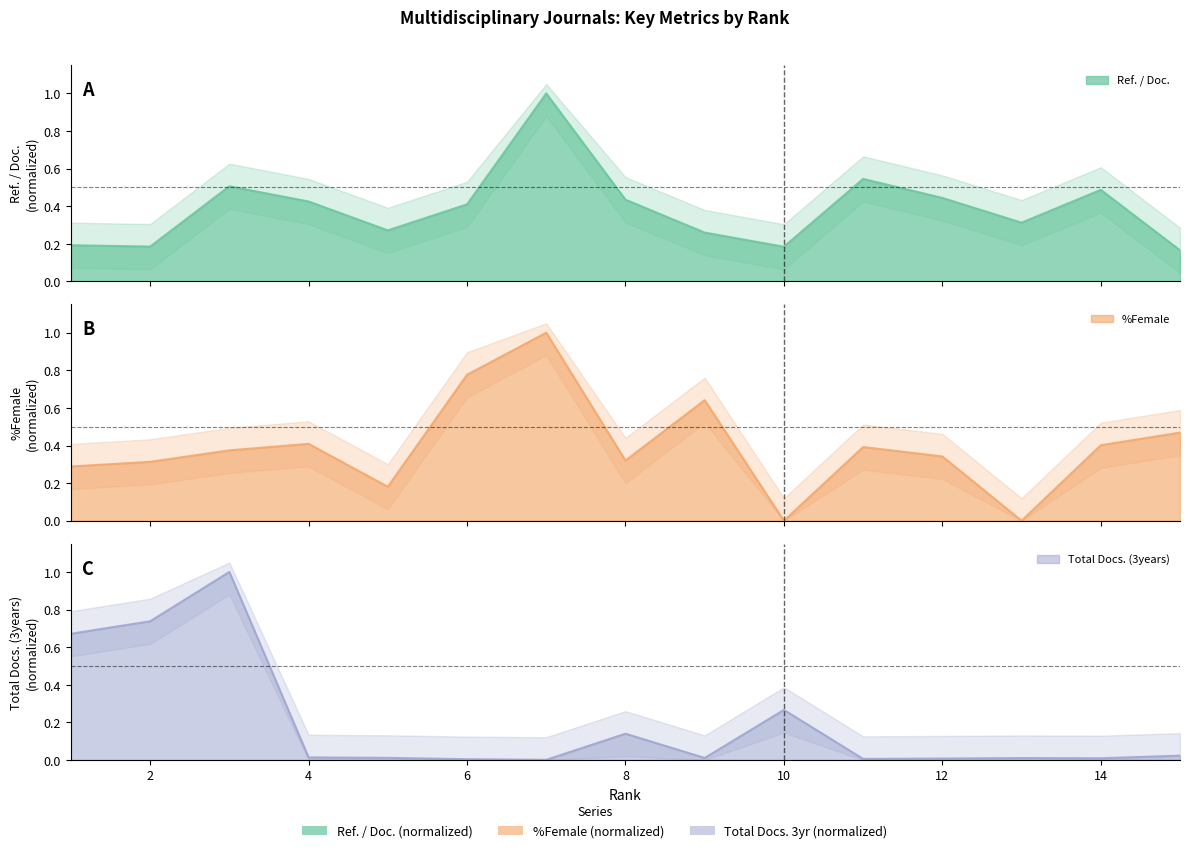

How many series are shown in this chart?

3